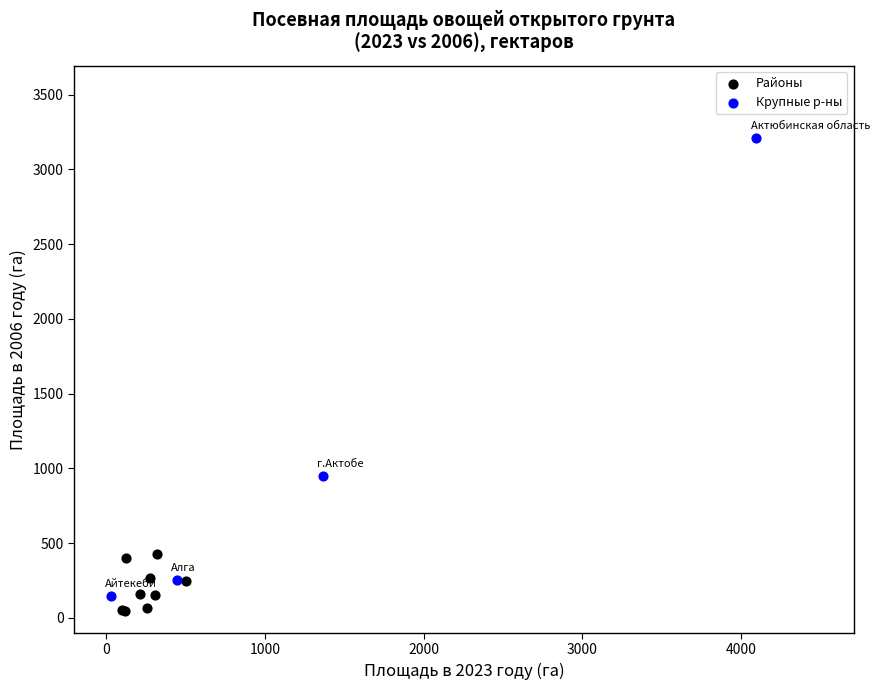

Which series has the widest spread of Y values?

Крупные р-ны